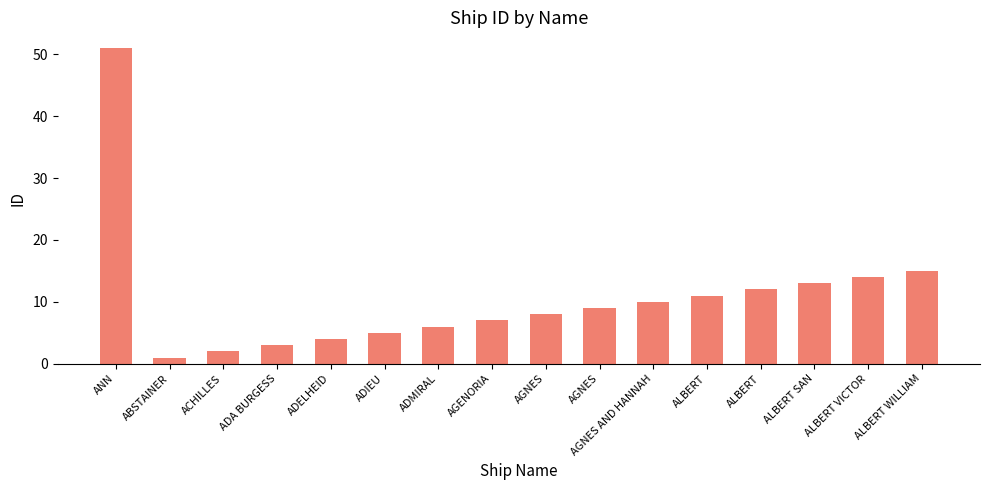

Reading left to right, what are all the values shown in this chart?

ANN=51	ABSTAINER=1	ACHILLES=2	ADA BURGESS=3	ADELHEID=4	ADIEU=5	ADMIRAL=6	AGENORIA=7	AGNES=8	AGNES=9	AGNES AND HANNAH=10	ALBERT=11	ALBERT=12	ALBERT SAN=13	ALBERT VICTOR=14	ALBERT WILLIAM=15